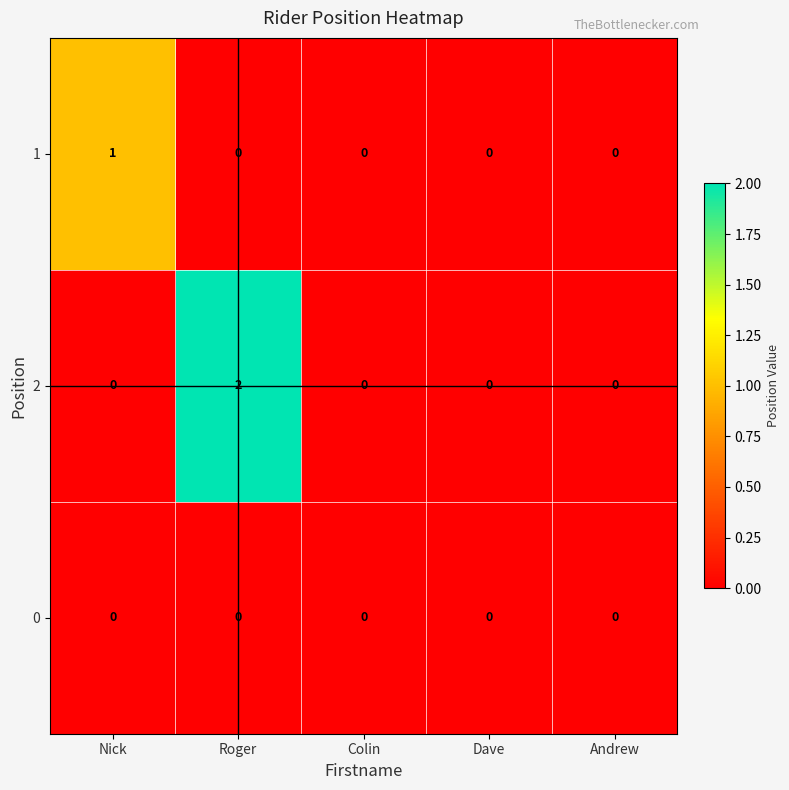

How many categories are shown in the chart?

5